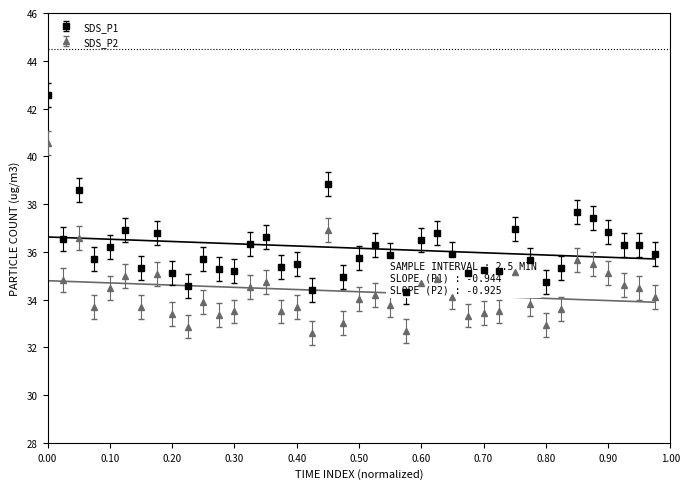

How many values in the SDS_P1 series exceed 35?

35